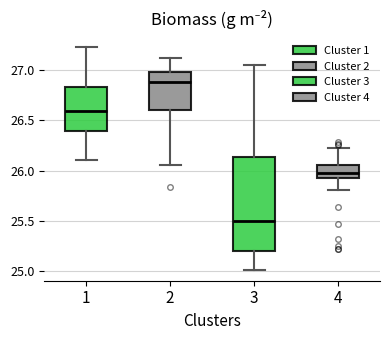

Which box is the tallest, from its lower edge to its upper edge?

3